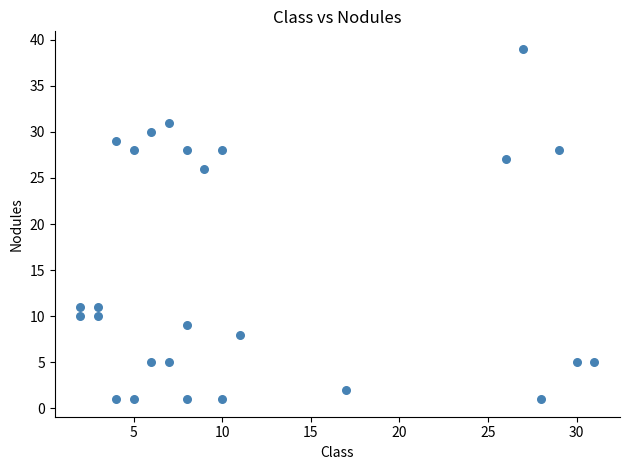

What is the range of Y values (max minus min)?

38